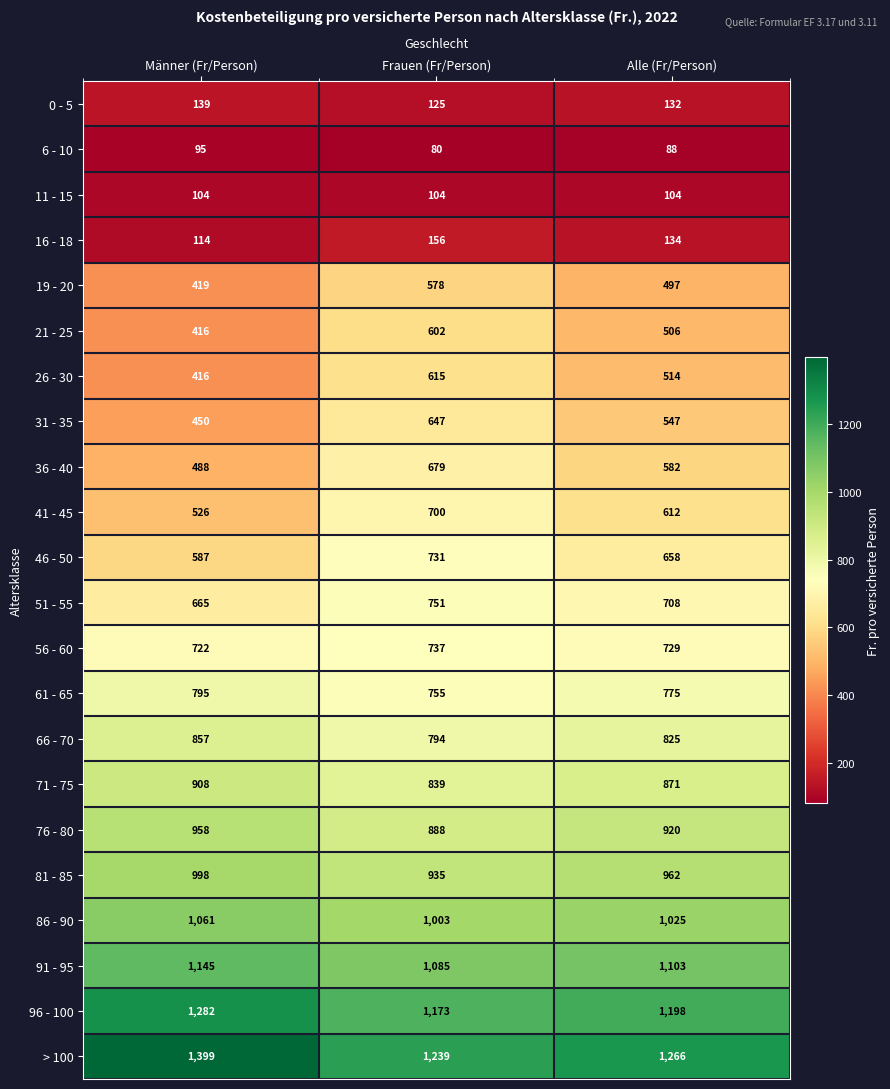

What is the minimum value for 0 - 5?

125